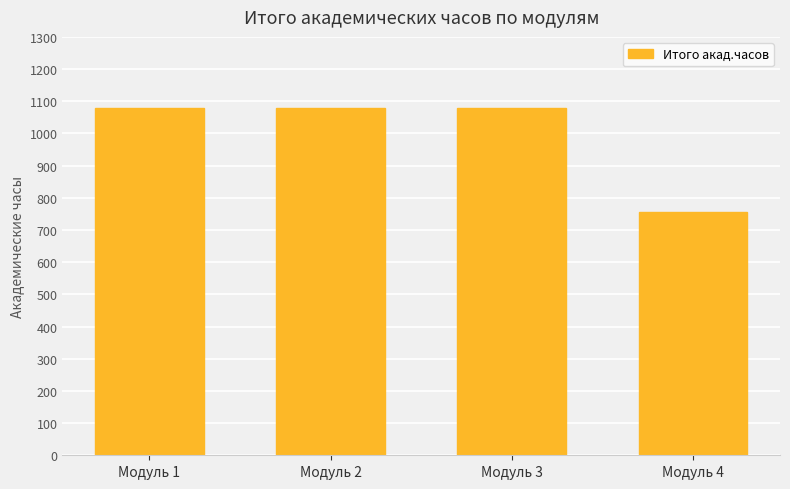

The chart shows a value of 511 at Модуль 1. True or false?

False